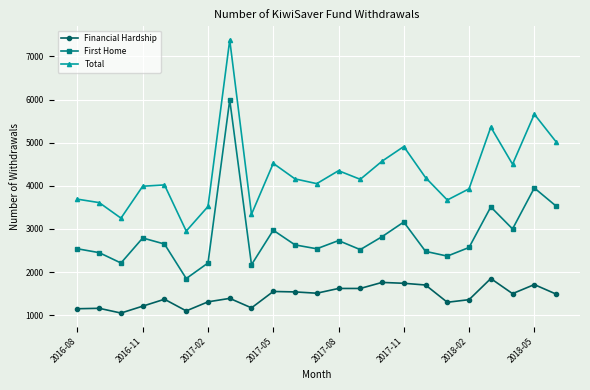

List the series in order of their peak value, lowest first.

Financial Hardship, First Home, Total